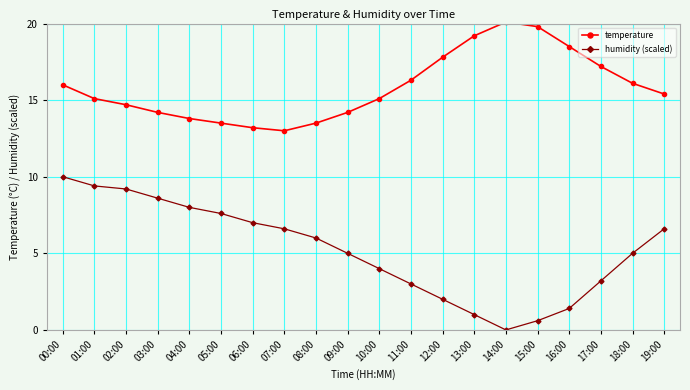

What is the spread (max minus min) of values at 04:00?

5.8